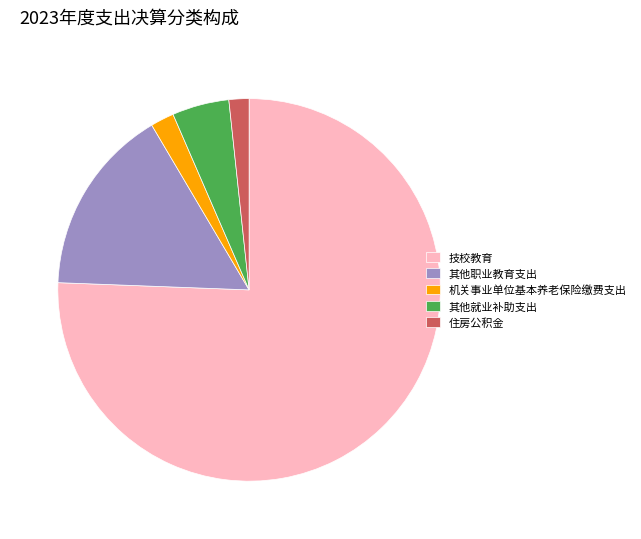

The 机关事业单位基本养老保险缴费支出 slice represents 2% of the pie. True or false?

True